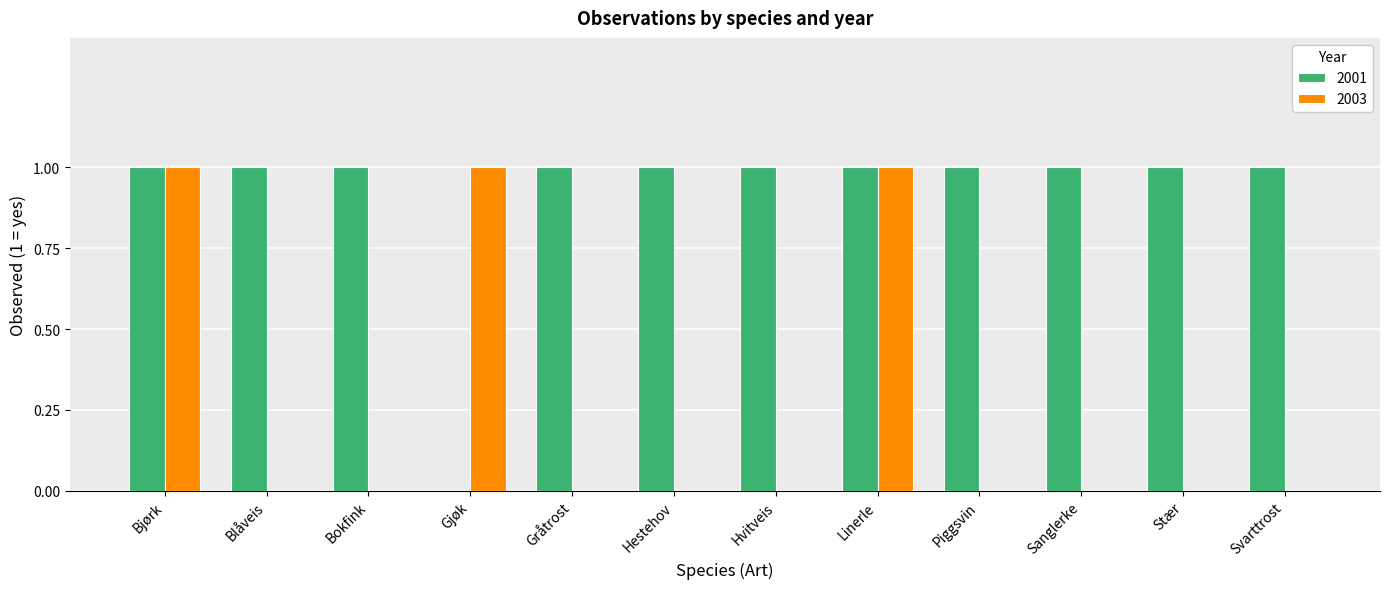

Which series has the largest total across all categories?

2001